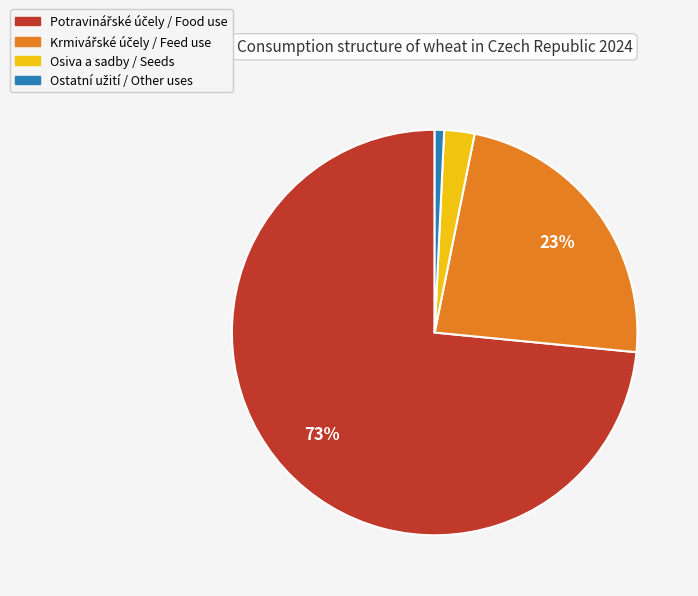

Is there any slice that represents more than half of the pie?

Yes